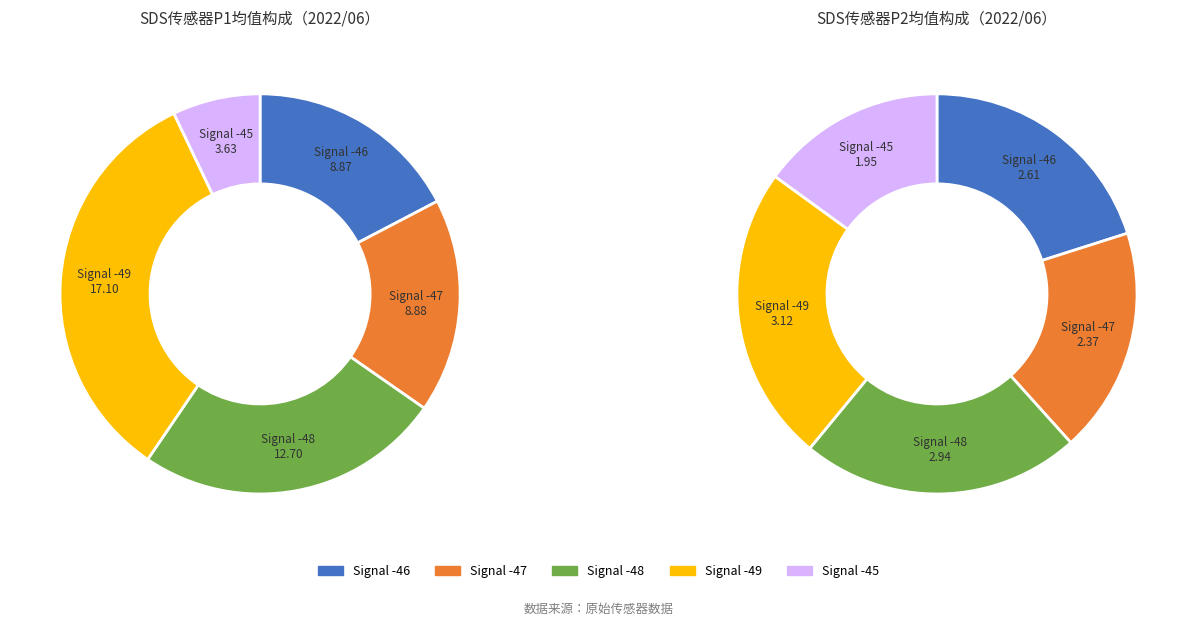

Is the sum of 24 and SDS_P2 greater than half?

No